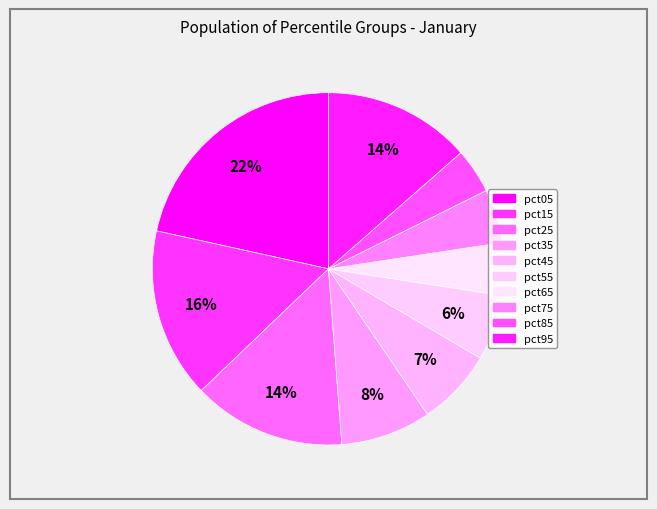

How many segments does this pie chart have?

10